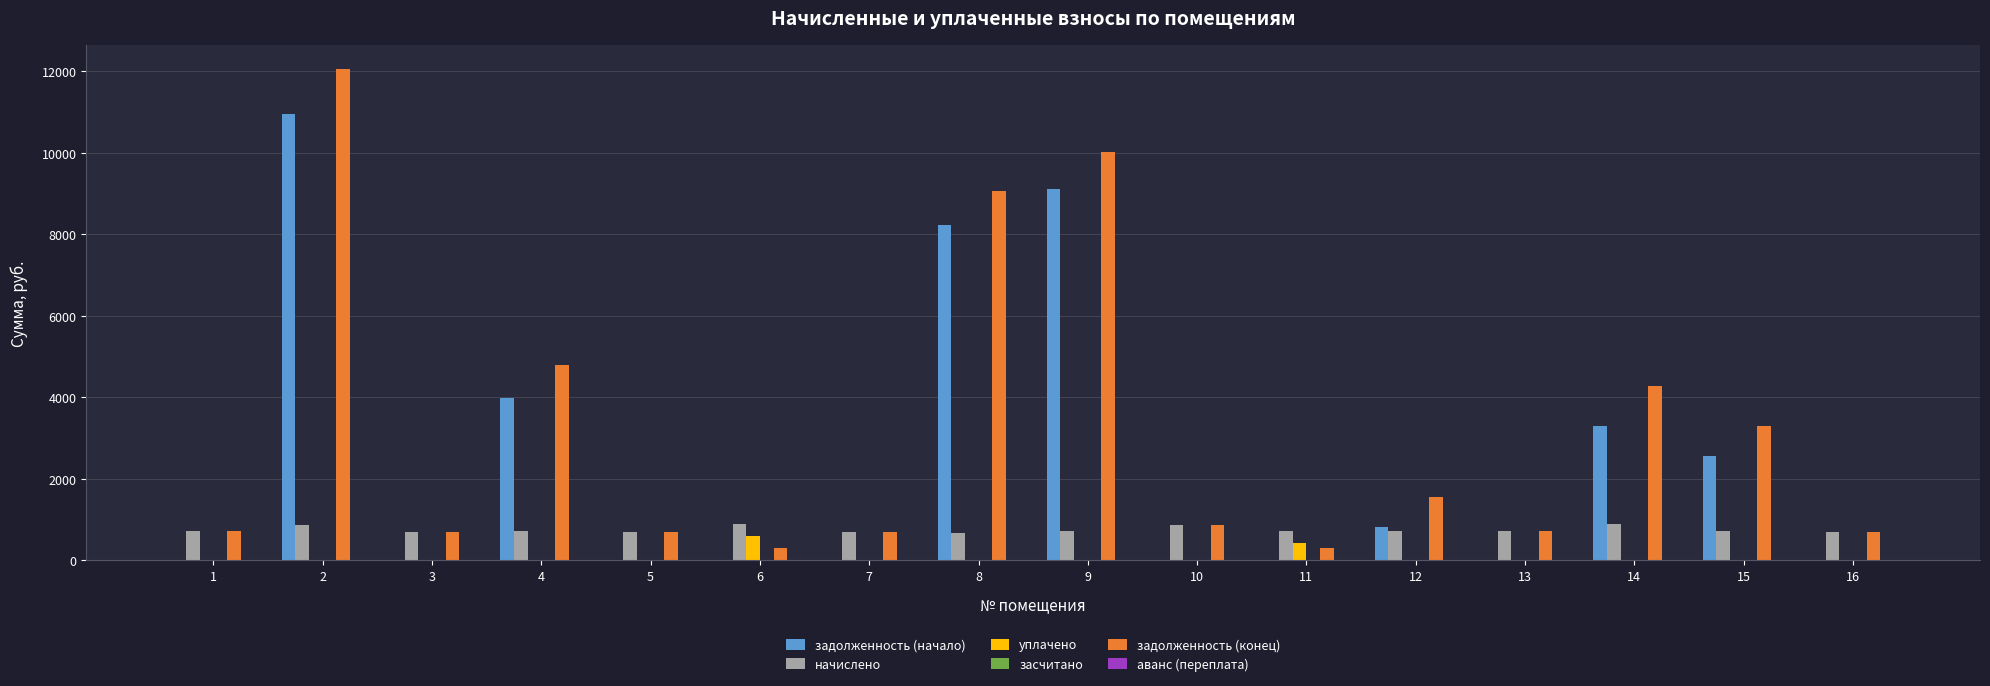

At which category is the sum across all series the highest?

2